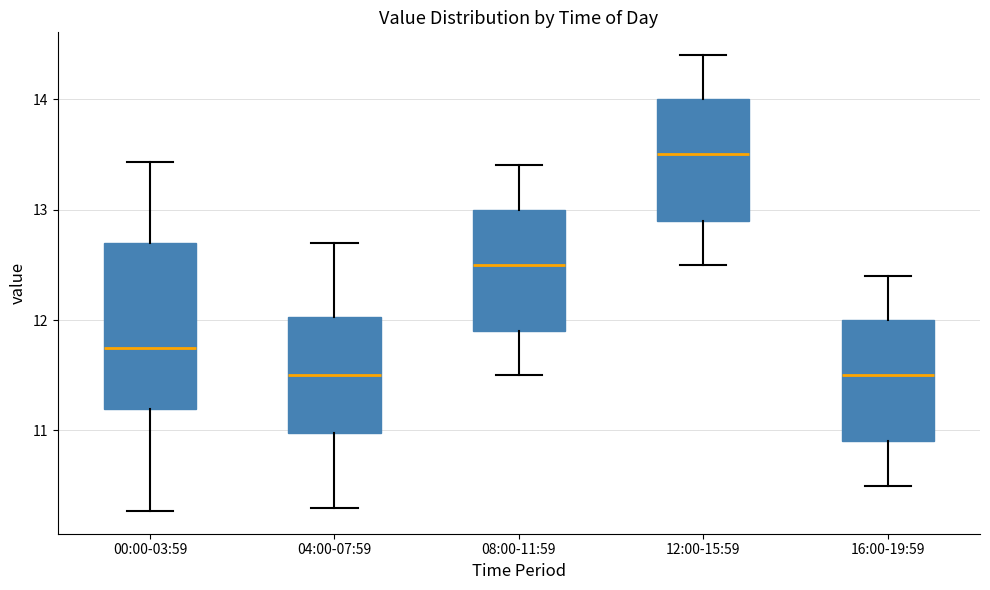

Comparing the boxes themselves (not the whiskers), which one is the tallest?

00:00-03:59